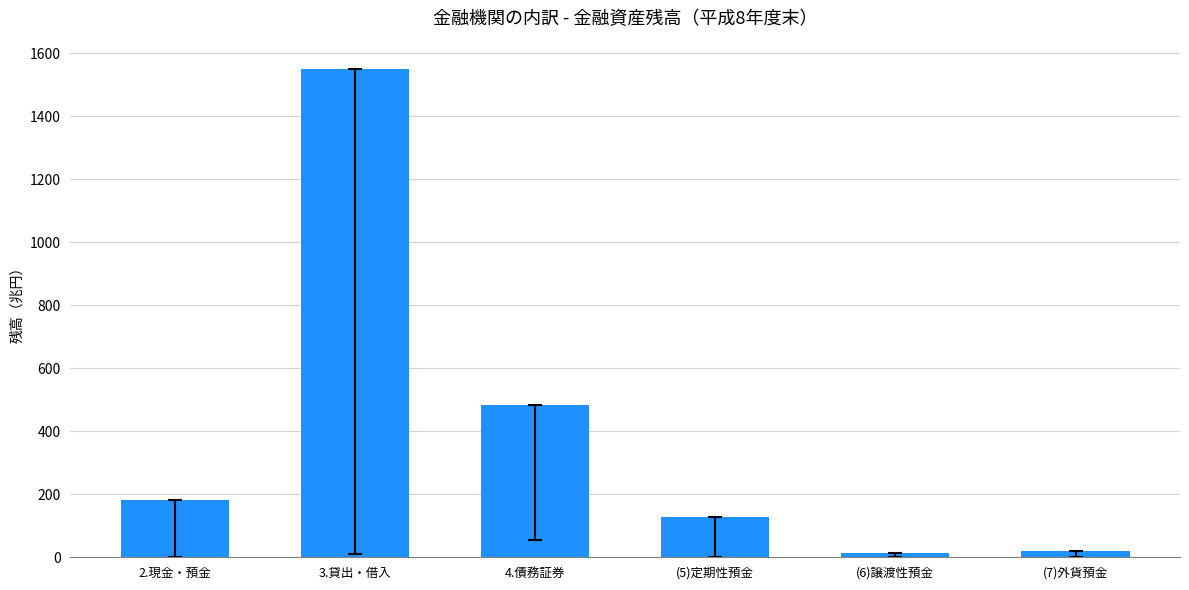

The value at 4.債務証券 is 817.6. True or false?

False